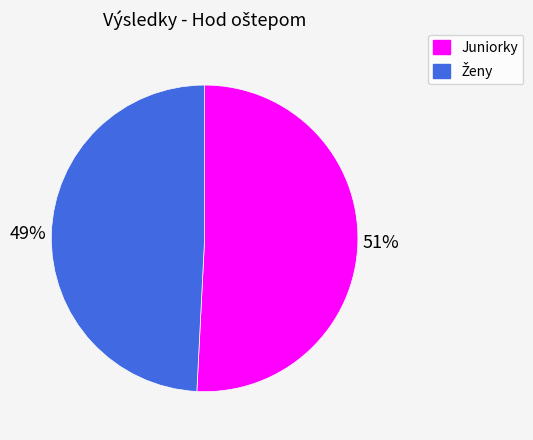

To the nearest percent, what is the average slice percentage?

50%